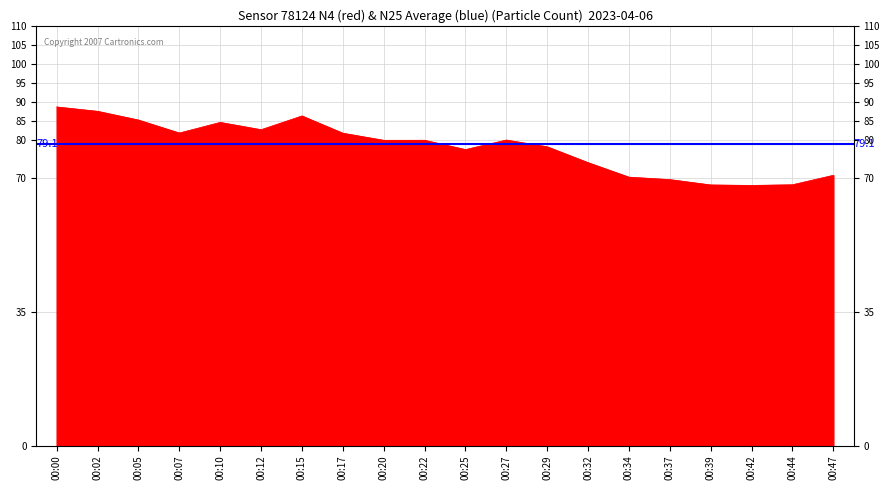

Reading left to right, list all the values displayed in this chart.

88.7	87.6	85.3	81.9	84.7	82.8	86.4	81.9	80.0	80.0	77.6	80.1	78.3	74.1	70.3	69.7	68.3	68.2	68.3	70.8